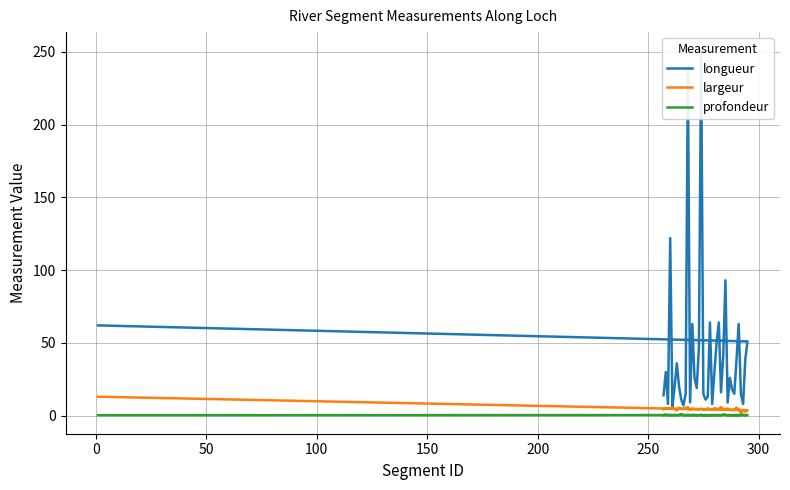

True or false: largeur and profondeur cross at least once.

False